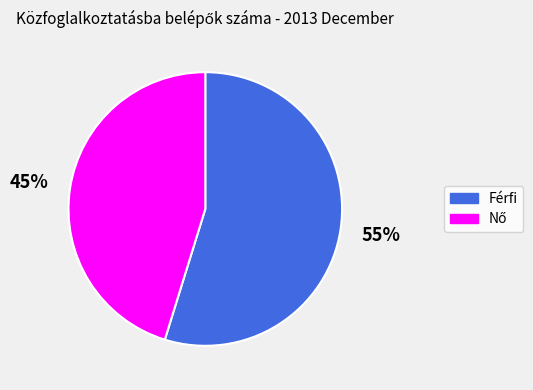

Is it true that Férfi is 55% of the pie?

True